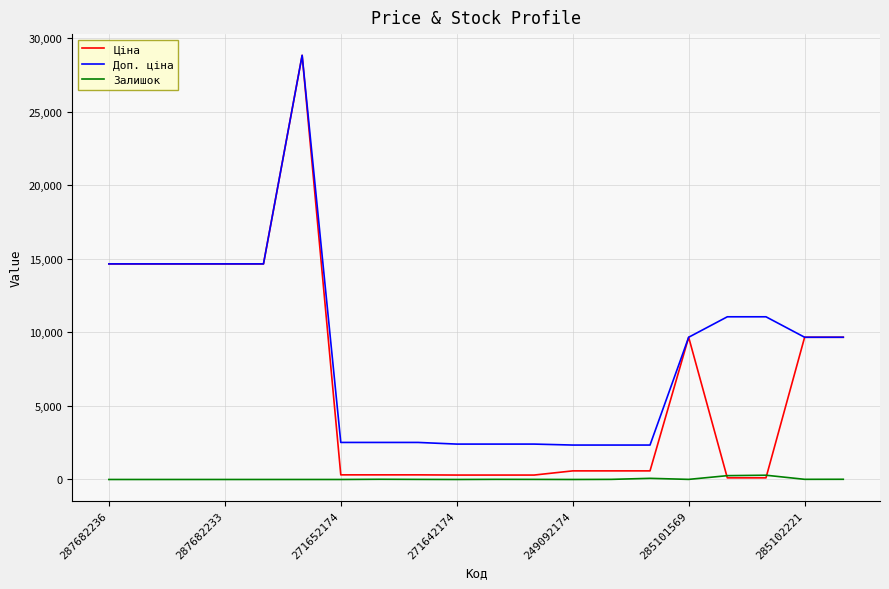

Count the number of data series in this chart.

3